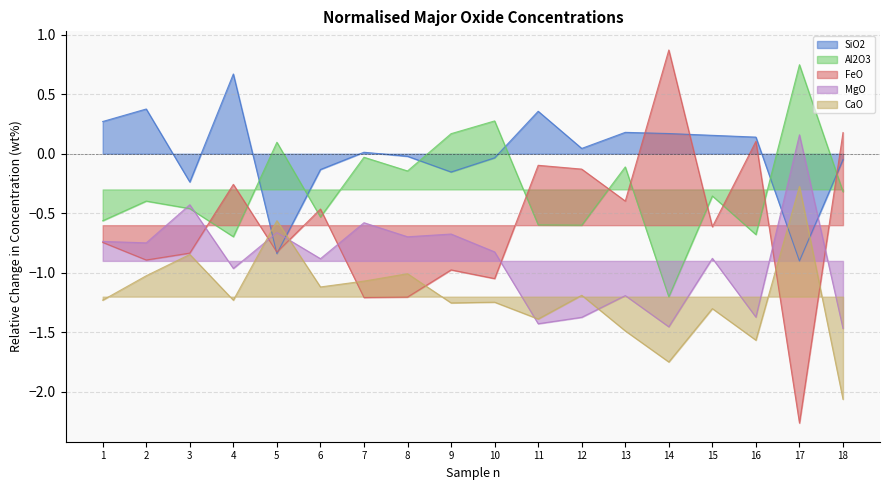

Which series has the widest spread of values?

FeO